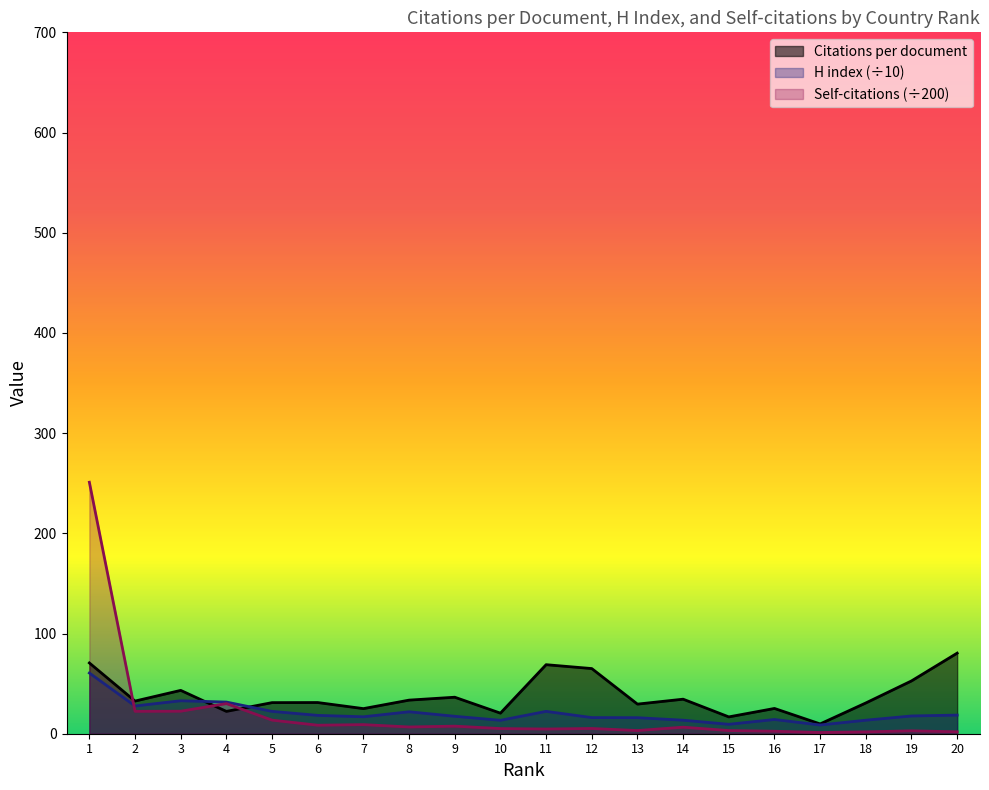

What is the difference between the maximum and second lowest values in the H index series?

51.2